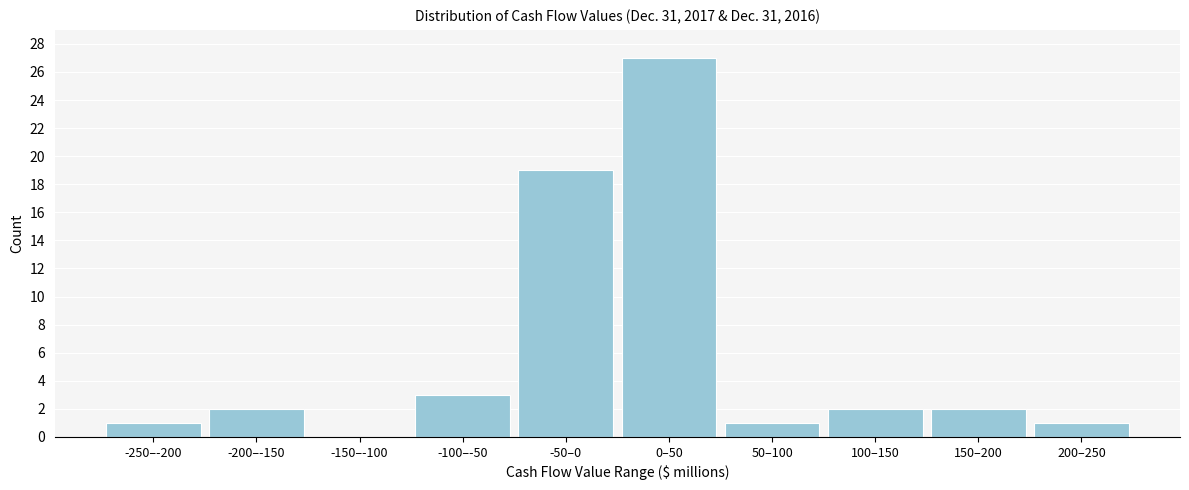

Reading left to right, what are all the values shown in this chart?

-250–-200=1	-200–-150=2	-150–-100=0	-100–-50=3	-50–0=19	0–50=27	50–100=1	100–150=2	150–200=2	200–250=1